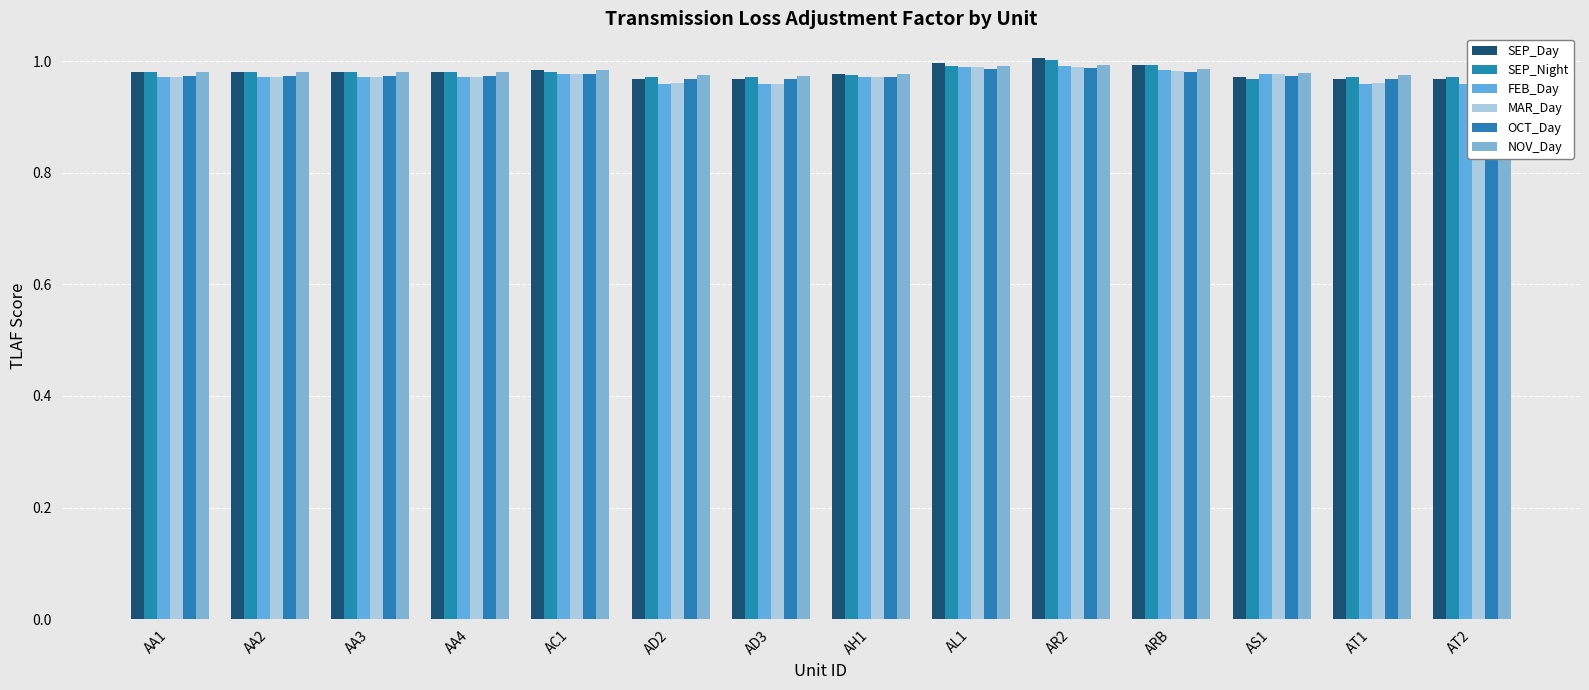

Between AH1 and ARB, which is larger?

ARB